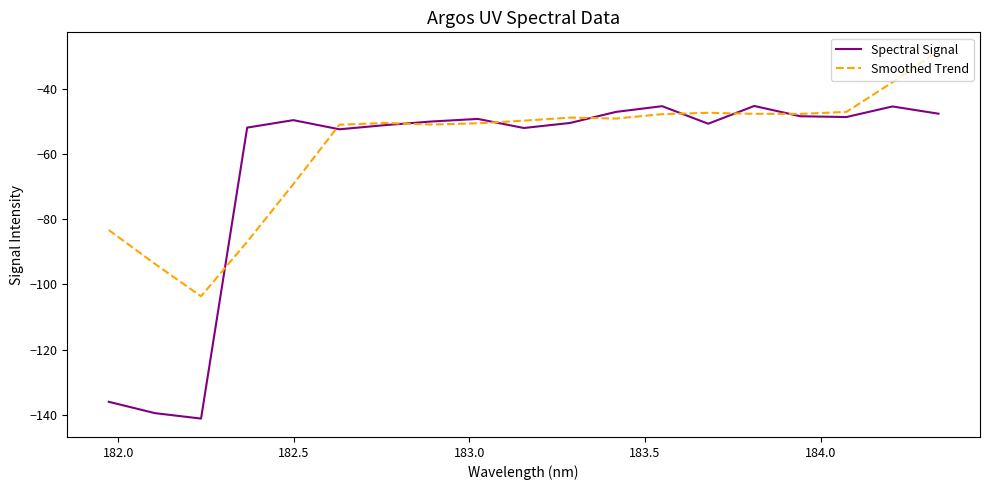

List the series in order of their overall mean, lowest first.

Spectral Signal, Smoothed Trend